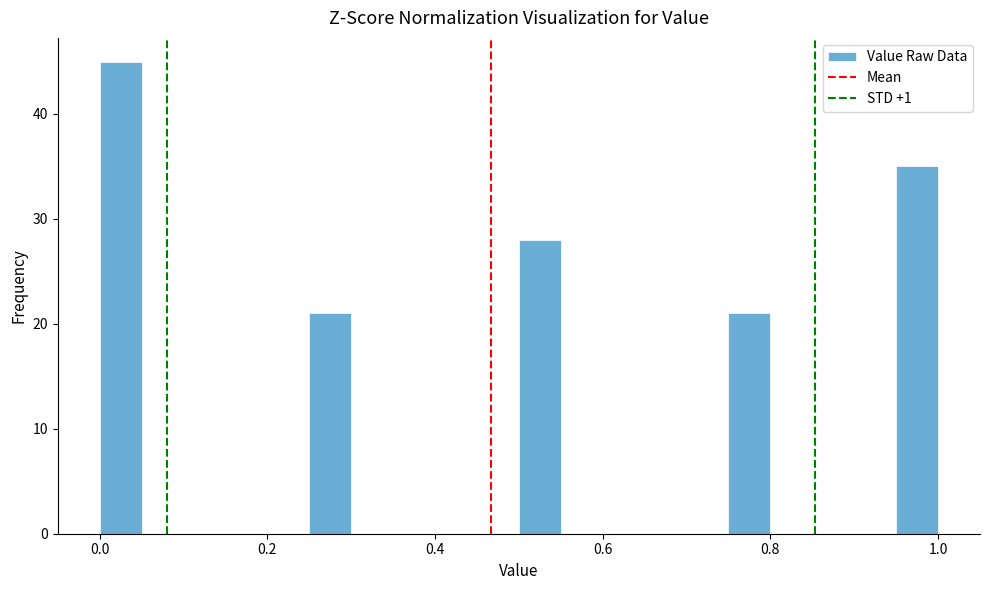

Read against the x-axis, roughly where is the centre of the tallest bar?

0.02